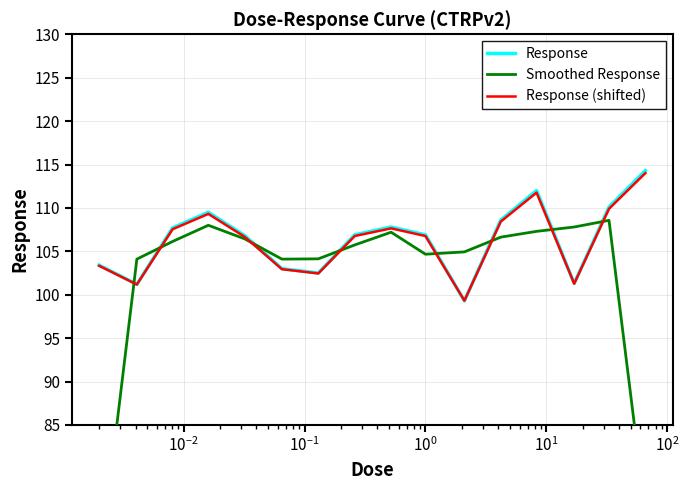

What is the minimum value for Response?

99.3